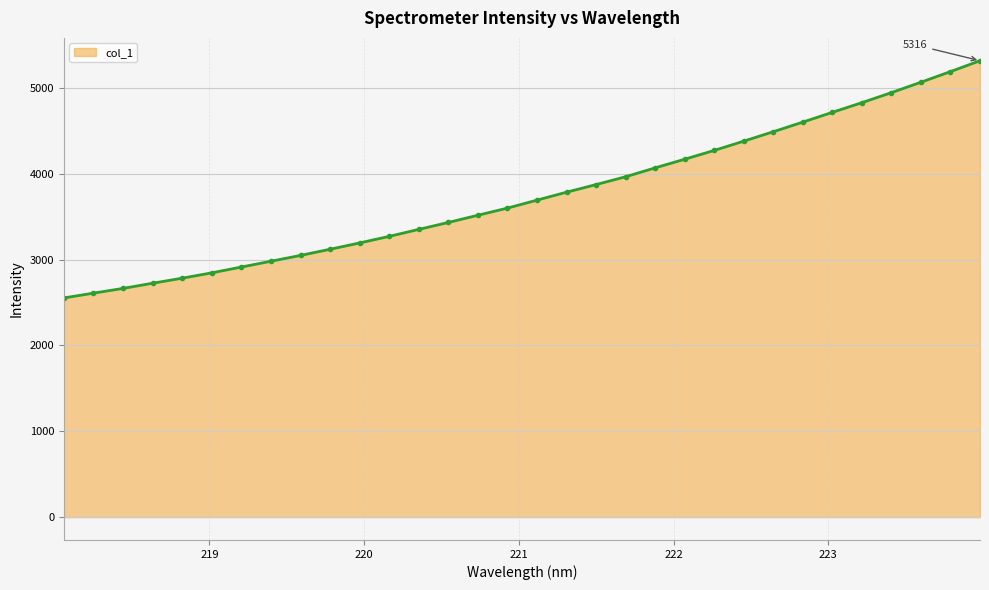

What is the average value?

3748.5